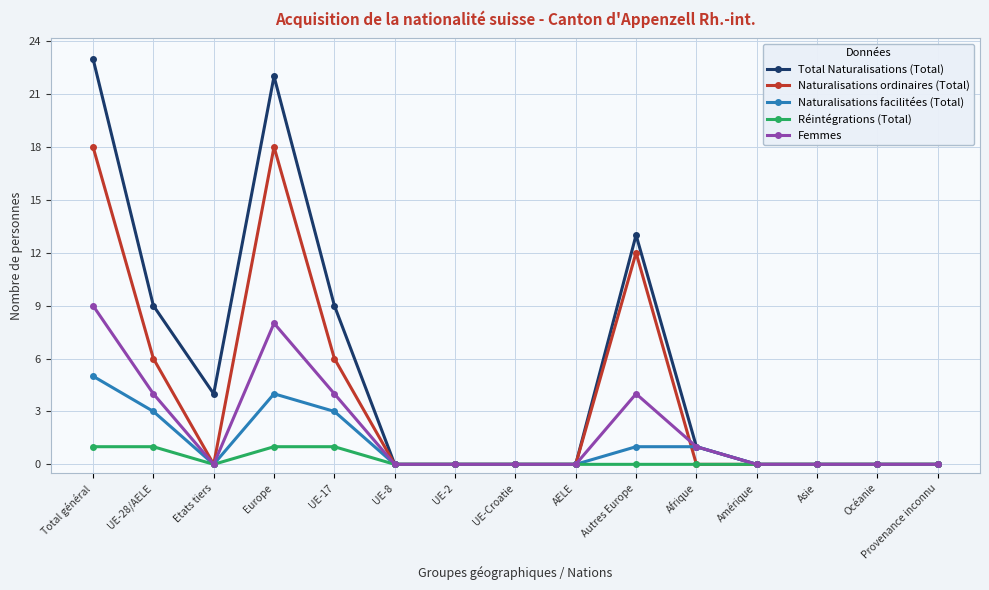

What are all the series names shown in the legend?

Total Naturalisations (Total), Naturalisations ordinaires (Total), Naturalisations facilitées (Total), Réintégrations (Total), Femmes